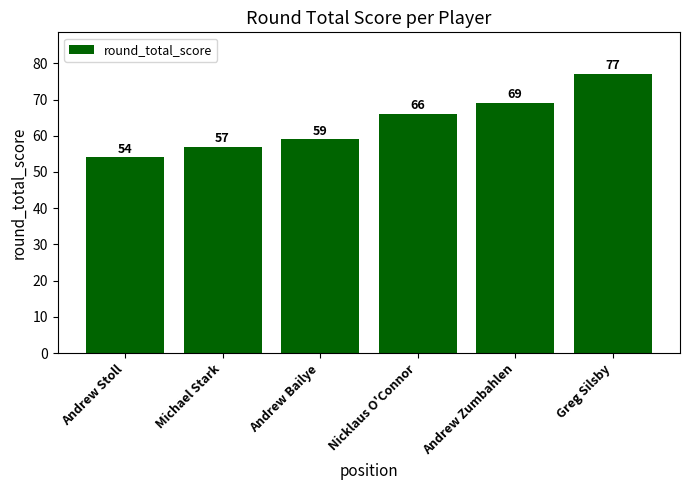

Rank the categories by value from highest to lowest.

Greg Silsby, Andrew Zumbahlen, Nicklaus O'Connor, Andrew Bailye, Michael Stark, Andrew Stoll